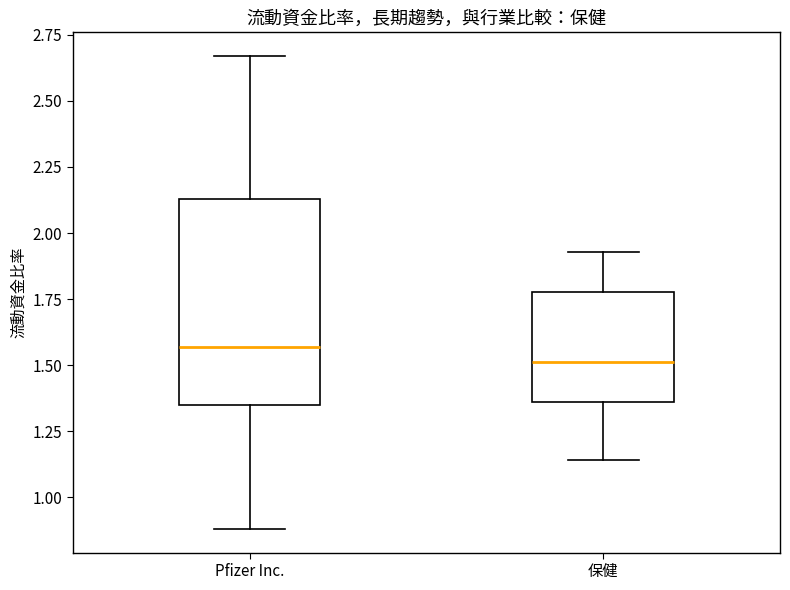

Reading left to right, transcribe this box plot: for each box, give where its median line is, the range the box spans, and where its two whiskers end, as read against the y-axis. The values are not printed on the chart, so give them approximately, as read against the axis.

Pfizer Inc.: median 1.55, box 1.35 to 2.15, whiskers 0.90 to 2.65
保健: median 1.50, box 1.35 to 1.80, whiskers 1.15 to 1.95